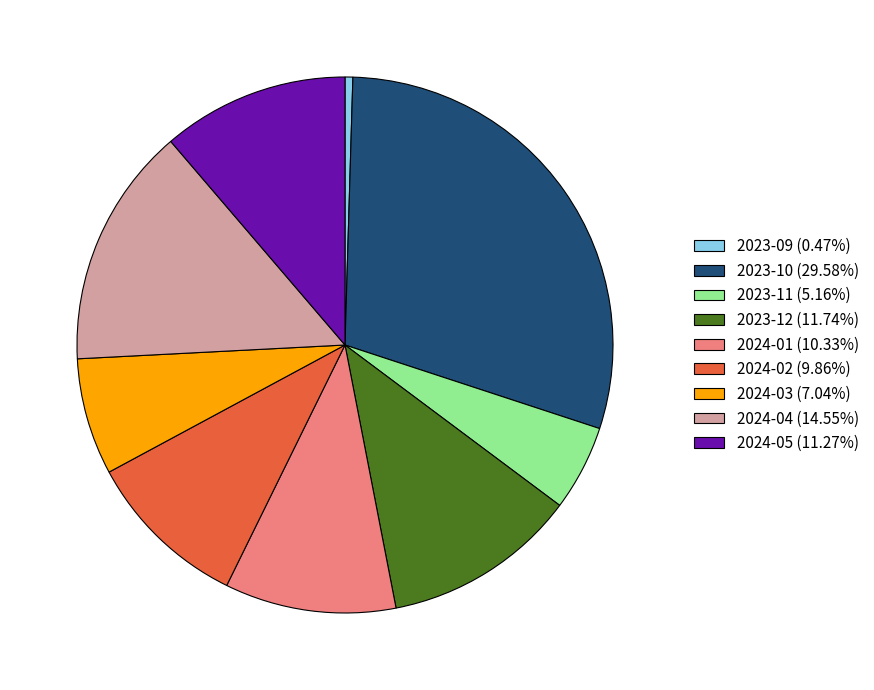

Is there a majority slice in this chart?

No